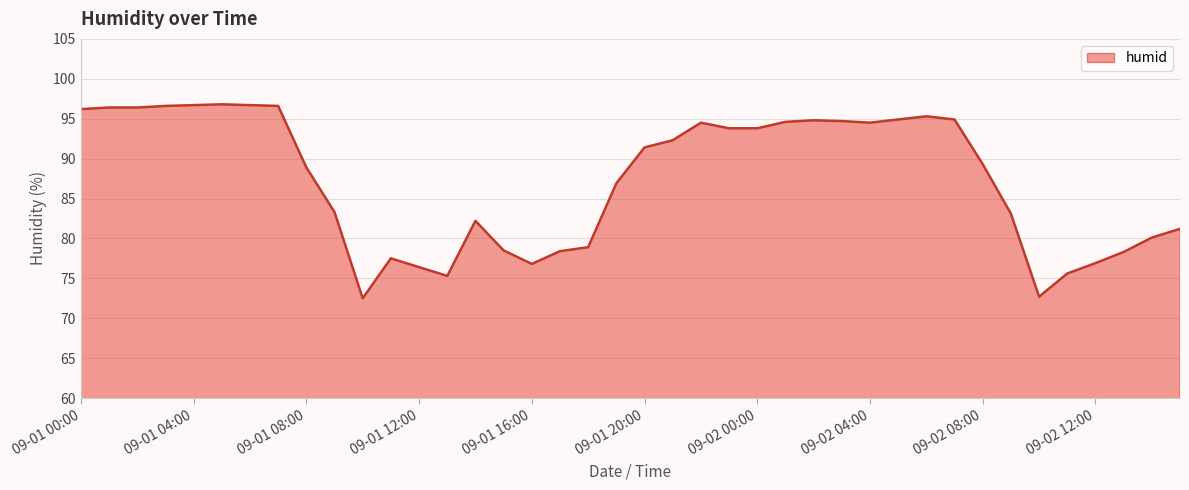

What is the difference between the maximum and minimum values?

24.3